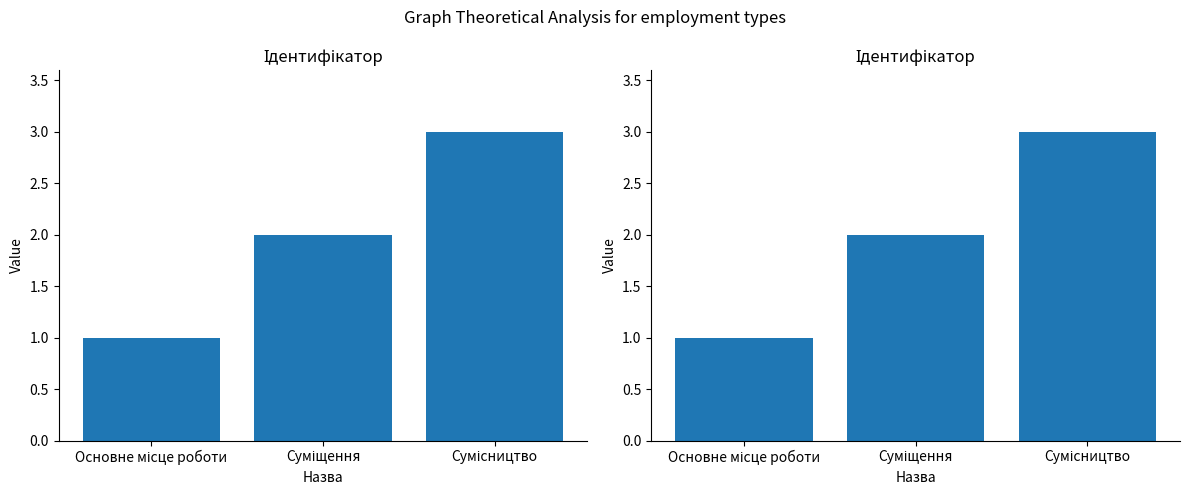

What is the label of the 2nd bar from the left?

Суміщення